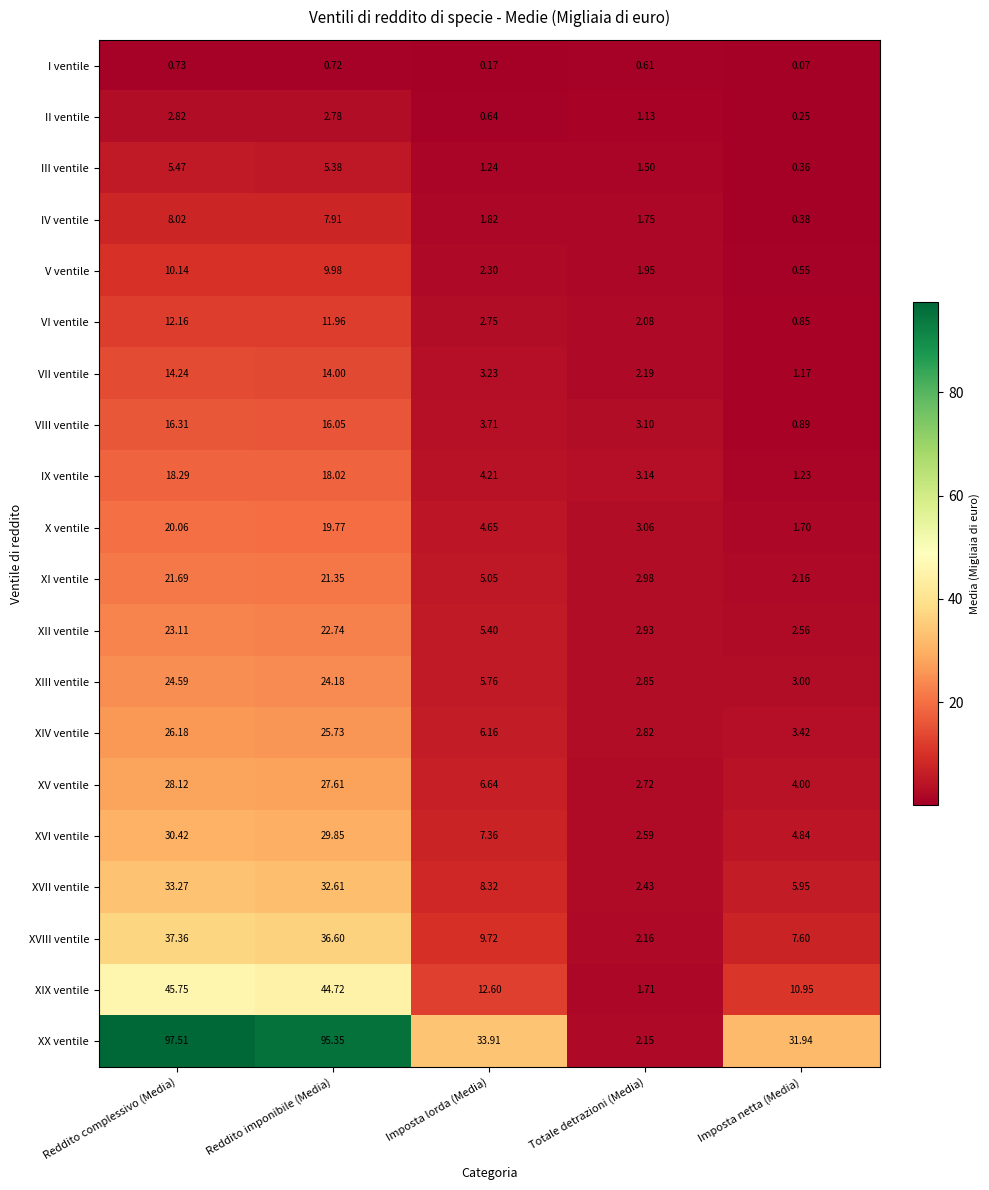

Which category has the lowest value across all series?

Imposta netta (Media)